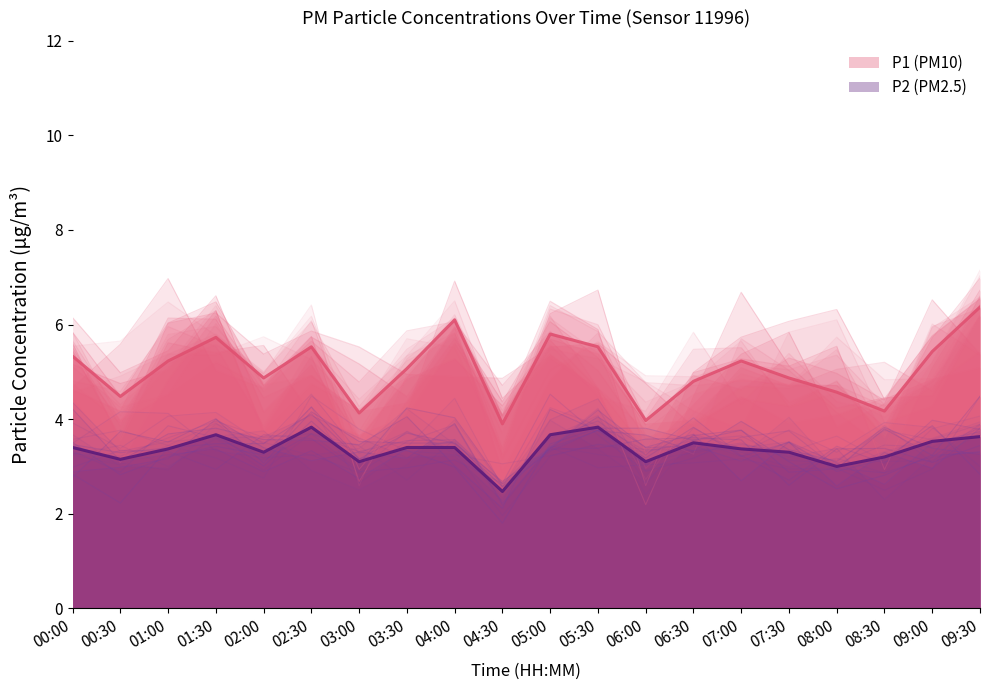

What are all the series names shown in the legend?

P1, P2